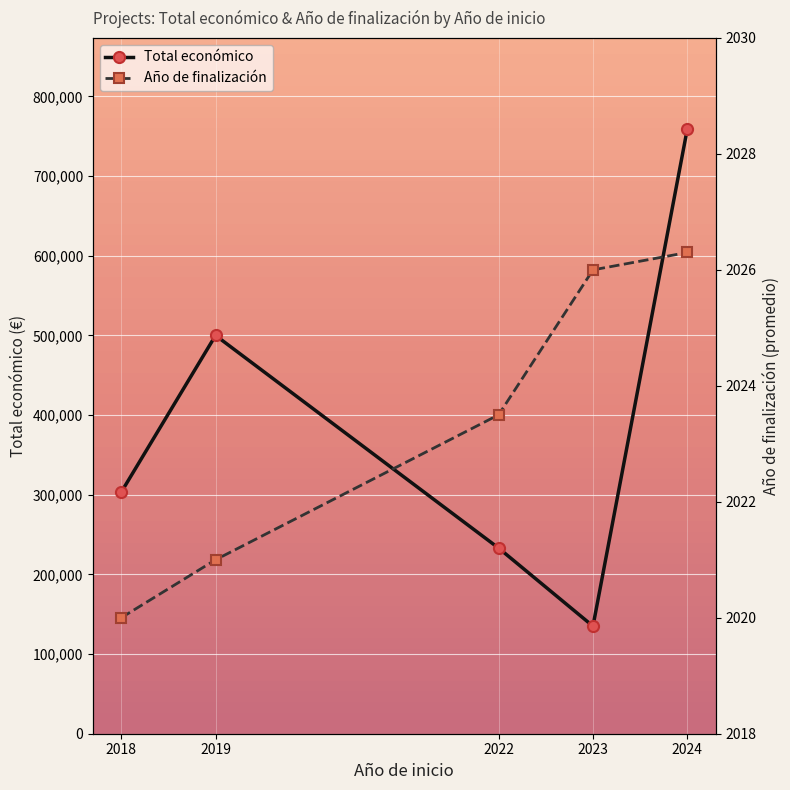

Count the number of categories in the chart.

5